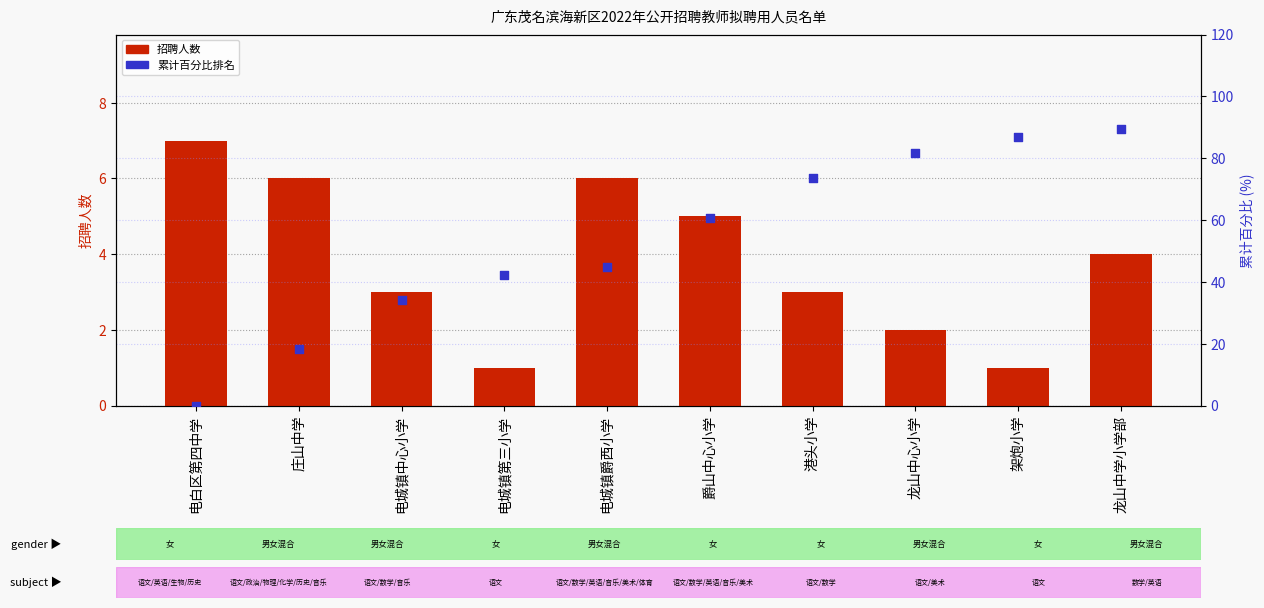

Which series has the largest total across all categories?

累计百分比排名